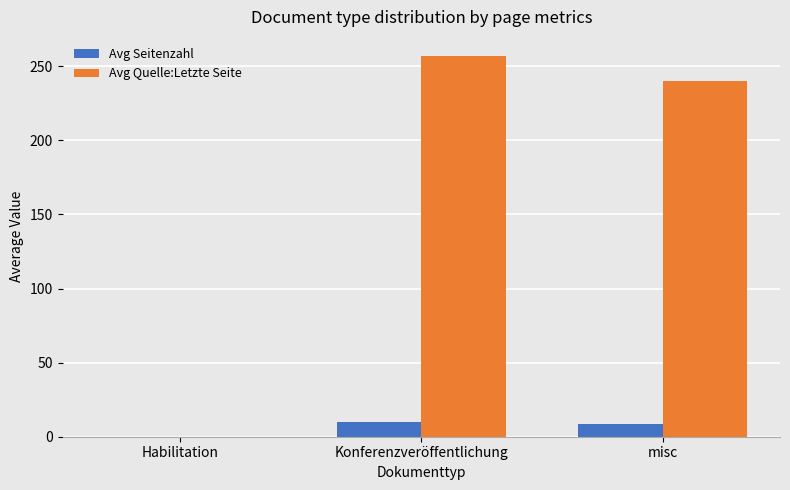

Where is Avg Quelle:Letzte Seite nearest to the value 128?

misc